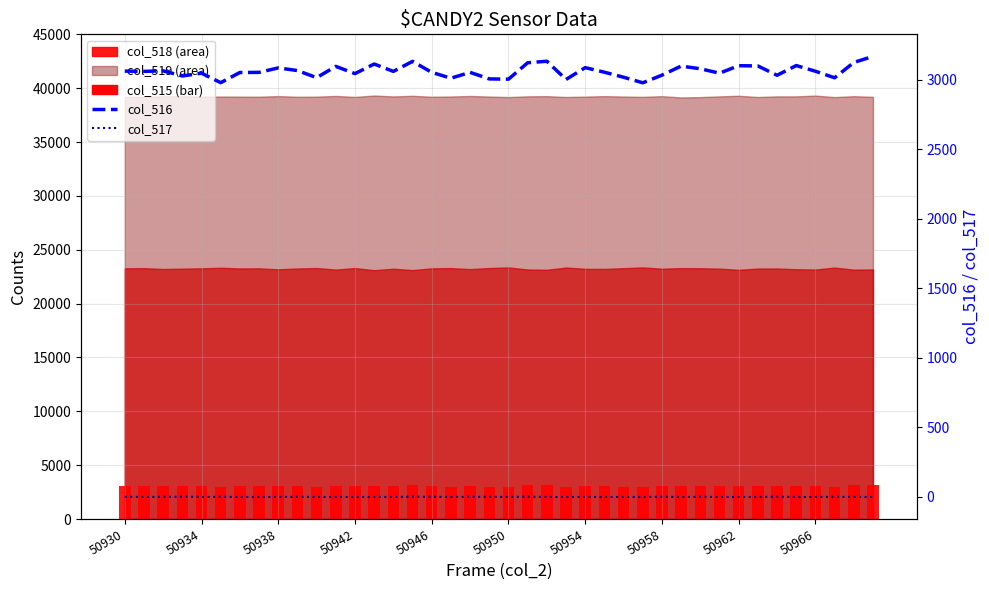

What is the spread (max minus min) of values at 35?

3101